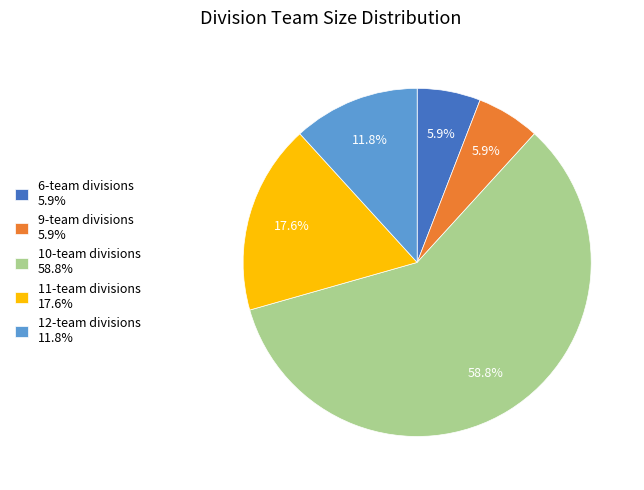

Which slice is the largest?

10-team divisions 58.8%